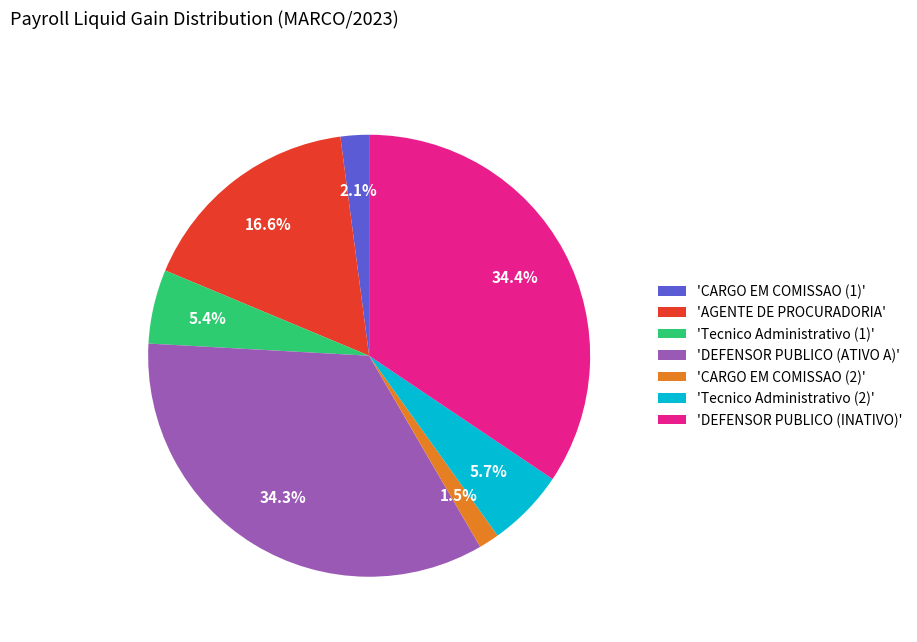

How many segments does this pie chart have?

7